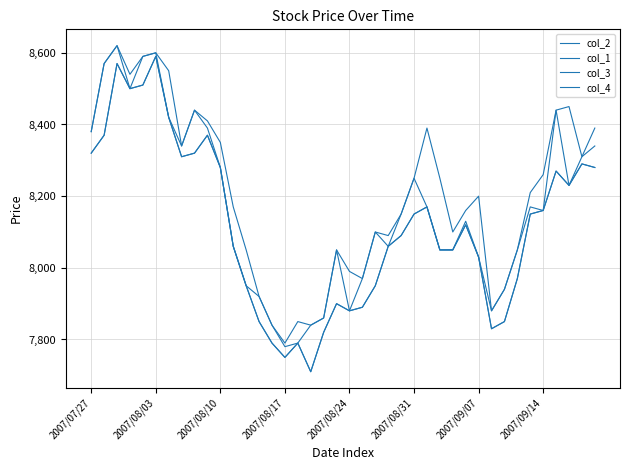

What is the difference between the maximum and minimum values in the col_3 series?

880